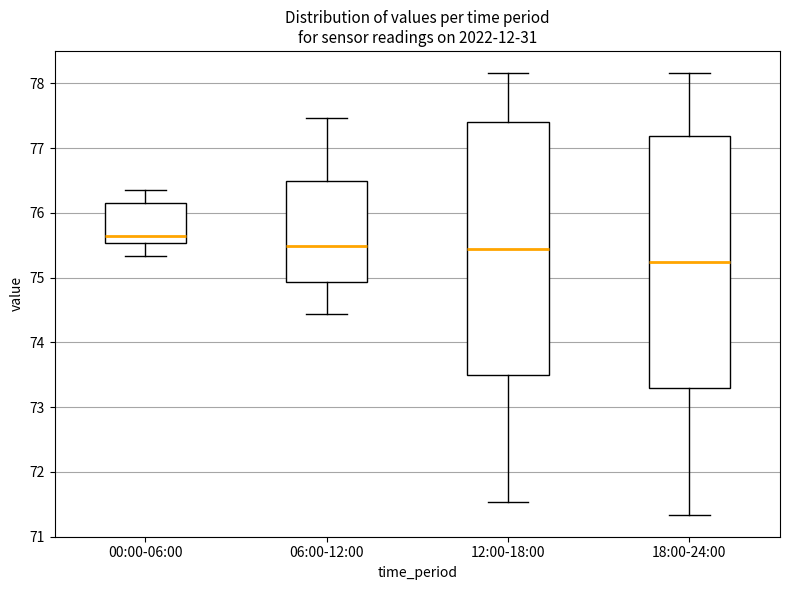

Reading left to right, transcribe this box plot: for each box, give where its median line is, the range the box spans, and where its two whiskers end, as read against the y-axis. The values are not printed on the chart, so give them approximately, as read against the axis.

00:00-06:00: median 75.7, box 75.5 to 76.2, whiskers 75.3 to 76.4
06:00-12:00: median 75.5, box 74.9 to 76.5, whiskers 74.4 to 77.5
12:00-18:00: median 75.4, box 73.5 to 77.4, whiskers 71.5 to 78.2
18:00-24:00: median 75.2, box 73.3 to 77.2, whiskers 71.3 to 78.2